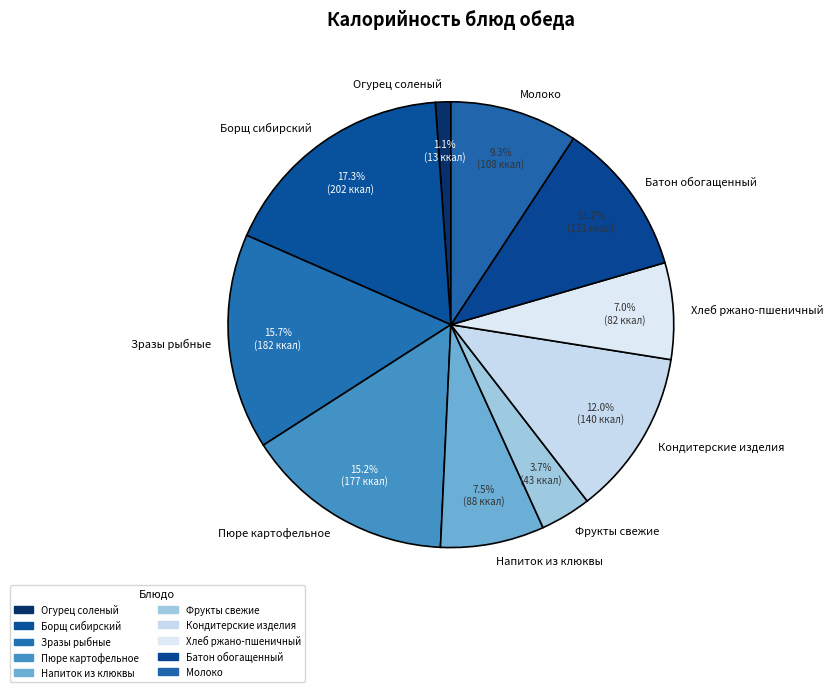

Does any single category account for the majority?

No